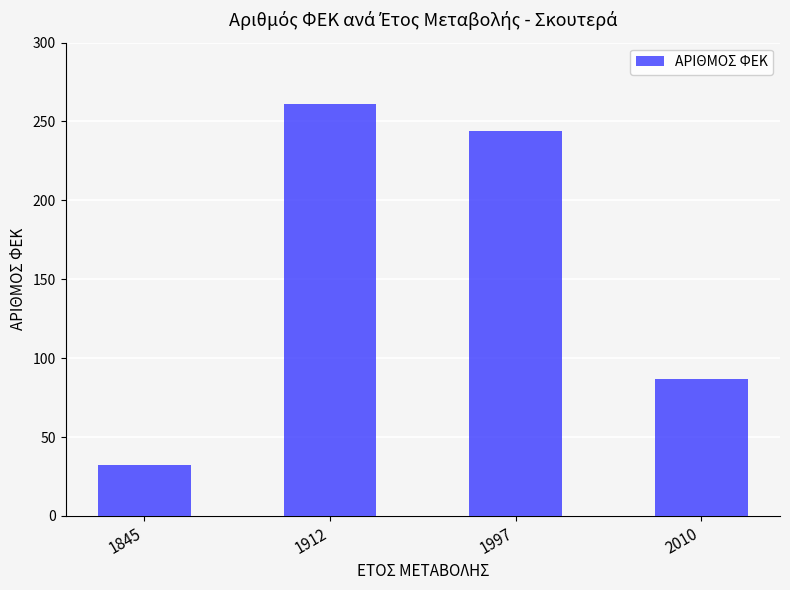

What is the average value?

156